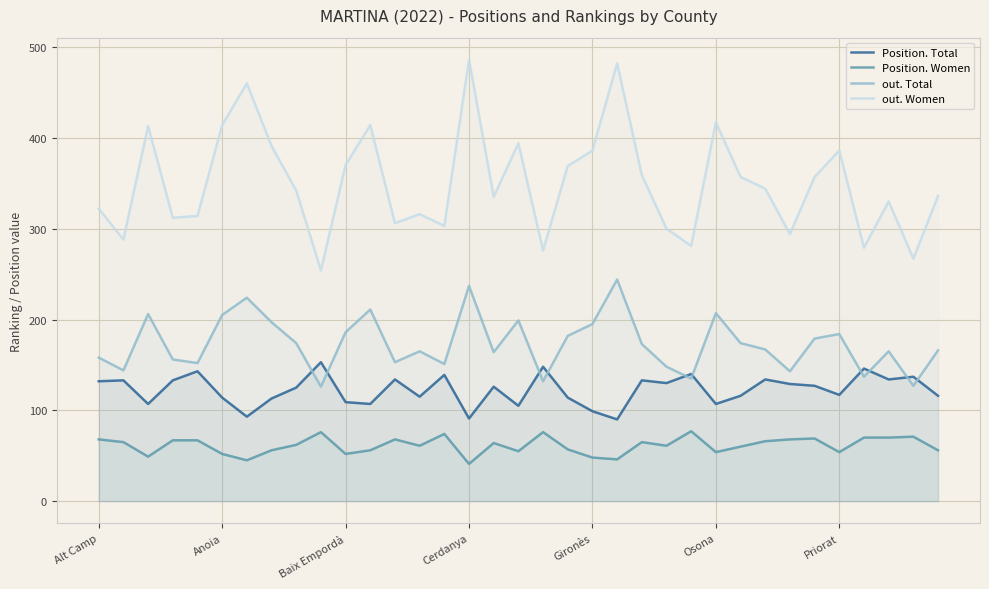

The Position. Women series shows 54 at Osona. True or false?

True